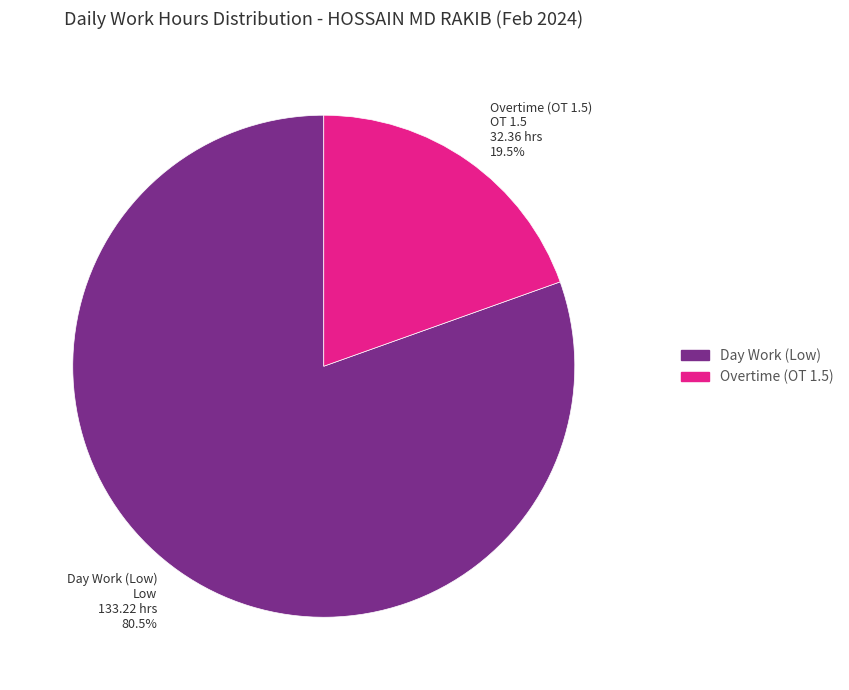

Is there any slice that represents more than half of the pie?

Yes